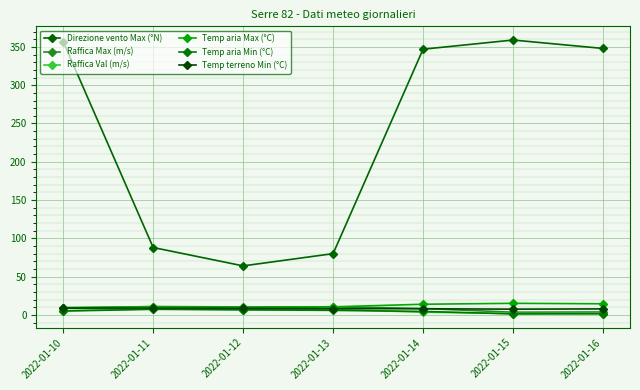

Reading left to right, transcribe all the data shown in this chart.

Direzione vento Max (°N): 2022-01-10=357.0	2022-01-11=88.0	2022-01-12=64.0	2022-01-13=80.0	2022-01-14=347.0	2022-01-15=359.0	2022-01-16=348.0
Raffica Max (m/s): 2022-01-10=8.9	2022-01-11=10.9	2022-01-12=10.4	2022-01-13=10.6	2022-01-14=8.3	2022-01-15=3.5	2022-01-16=3.8
Raffica Val (m/s): 2022-01-10=5.6	2022-01-11=7.7	2022-01-12=6.9	2022-01-13=7.2	2022-01-14=3.5	2022-01-15=1.8	2022-01-16=1.7
Temp aria Max (°C): 2022-01-10=9.6	2022-01-11=10.7	2022-01-12=9.4	2022-01-13=10.5	2022-01-14=13.9	2022-01-15=15.1	2022-01-16=14.5
Temp aria Min (°C): 2022-01-10=5.0	2022-01-11=7.3	2022-01-12=6.6	2022-01-13=5.9	2022-01-14=4.5	2022-01-15=1.3	2022-01-16=1.5
Temp terreno Min (°C): 2022-01-10=8.9	2022-01-11=8.8	2022-01-12=8.5	2022-01-13=8.2	2022-01-14=8.0	2022-01-15=7.5	2022-01-16=7.8